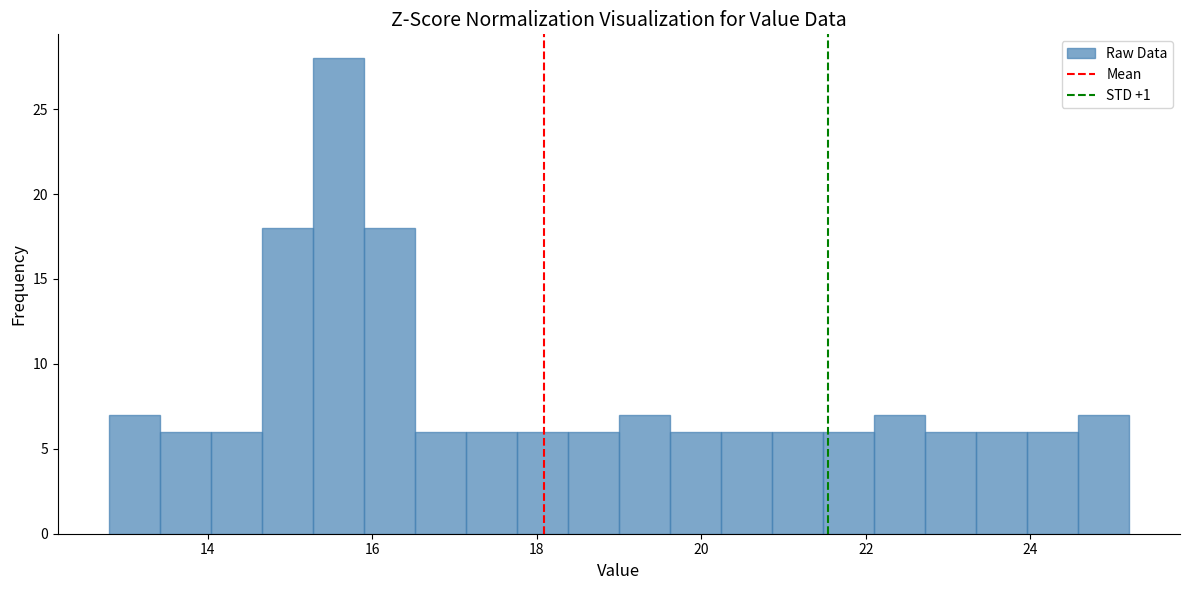

Around what value on the x-axis is the tallest bar? Give the approximate position of its centre, as read against the axis.

15.6